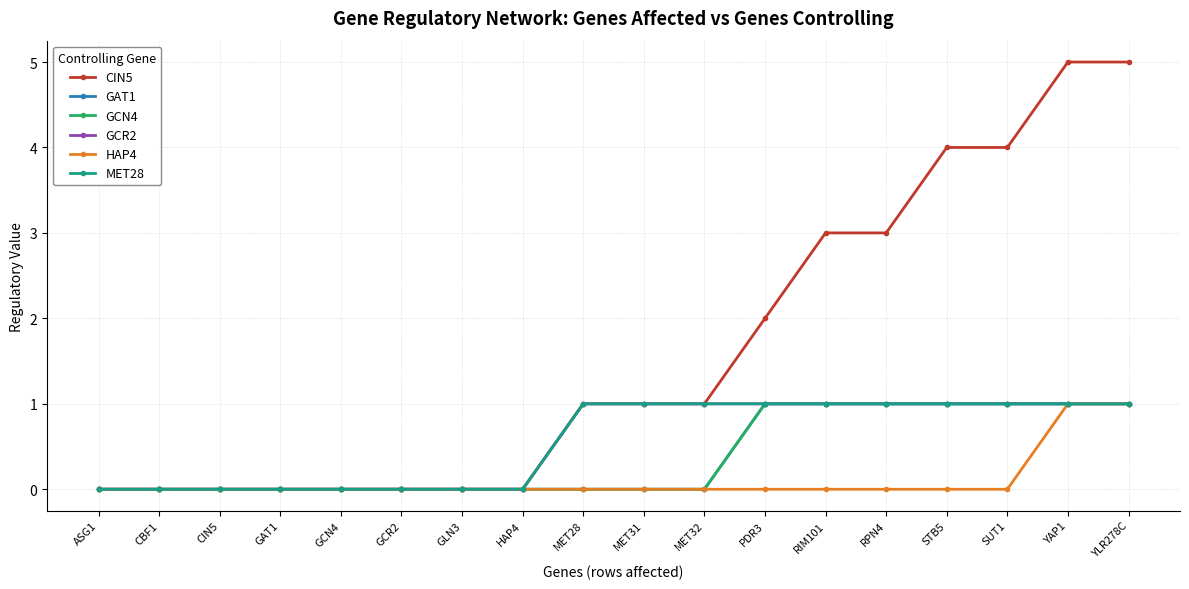

What position from the right is CIN5?

16